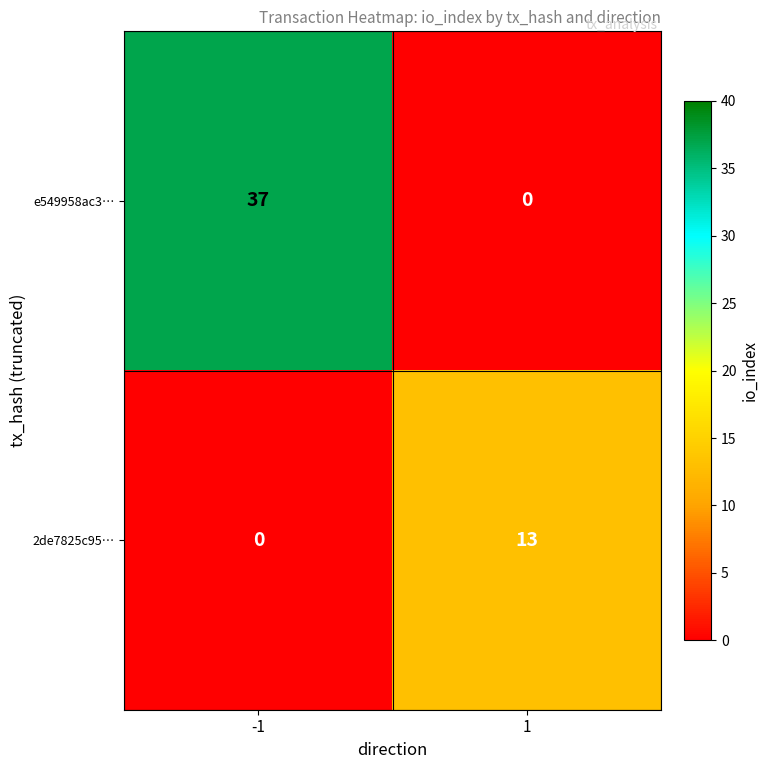

Rank the series by their average value, from lowest to highest.

2de7825c95…, e549958ac3…